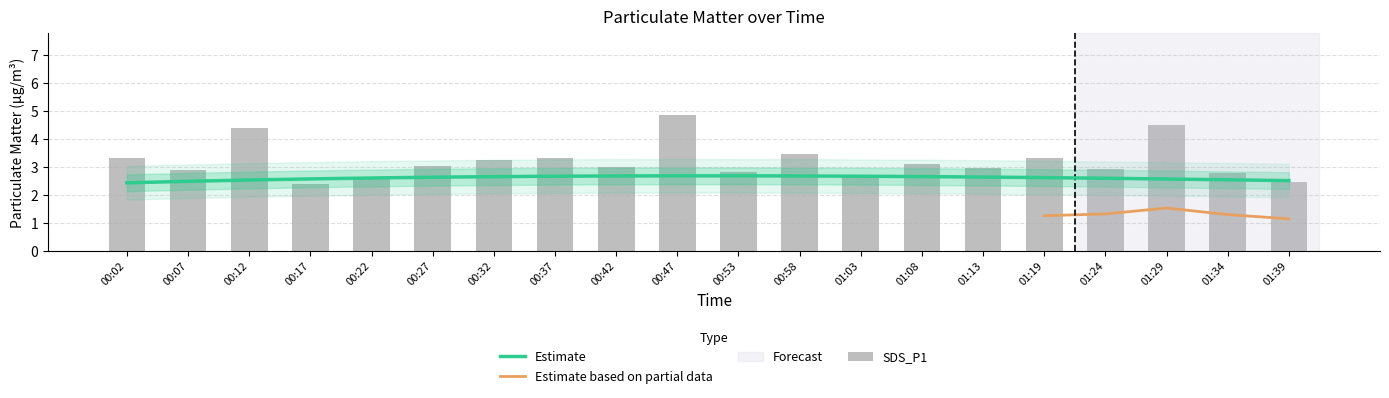

Reading left to right, what are all the values shown in this chart?

00:02=3.3	00:07=2.9	00:12=4.4	00:17=2.4	00:22=2.6	00:27=3.0	00:32=3.2	00:37=3.3	00:42=3.0	00:47=4.8	00:53=2.8	00:58=3.5	01:03=2.6	01:08=3.1	01:13=3.0	01:19=3.3	01:24=2.9	01:29=4.5	01:34=2.8	01:39=2.5